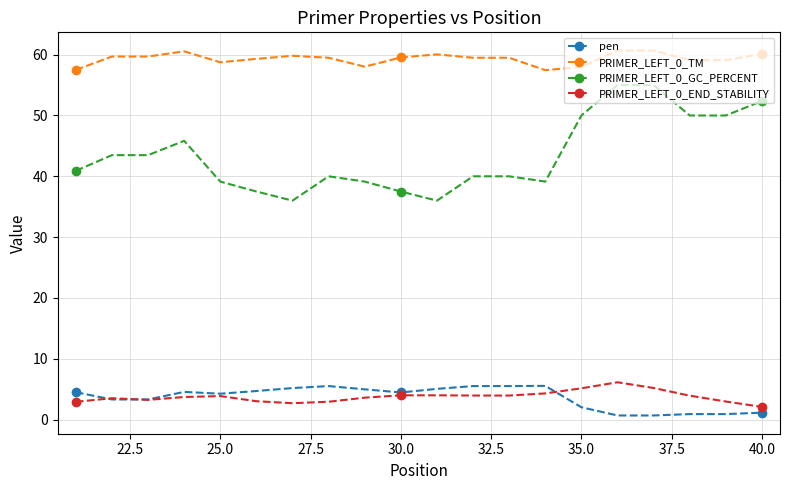

True or false: PRIMER_LEFT_0_GC_PERCENT and pen intersect in this chart.

False